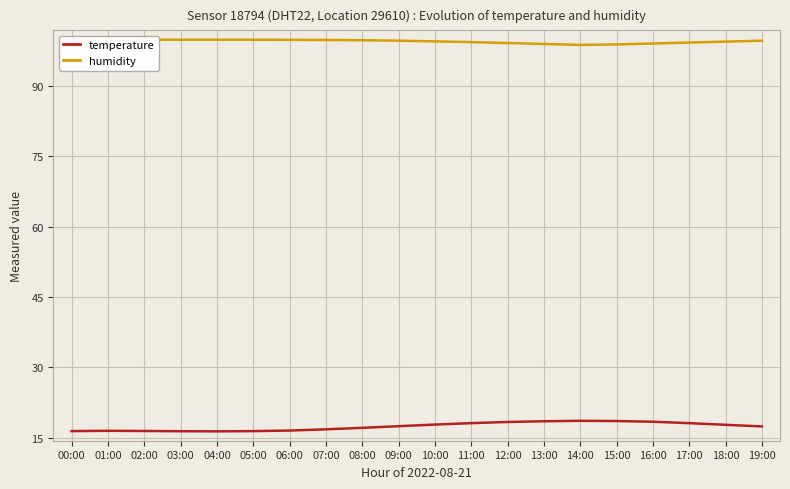

Which category has the lowest value across all series?

04:00